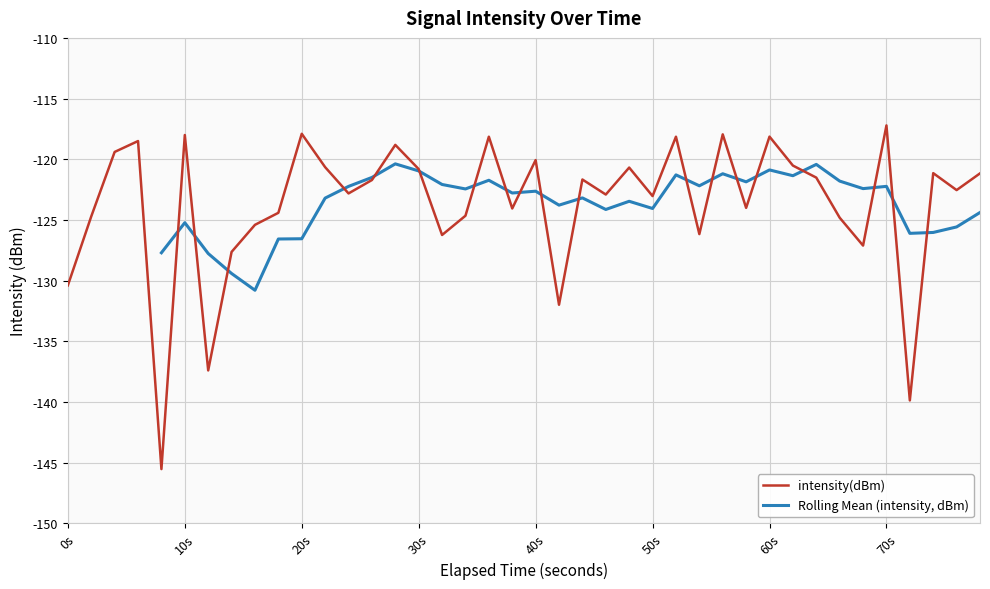

What is the highest value of the intensity(dBm) series?

-117.2